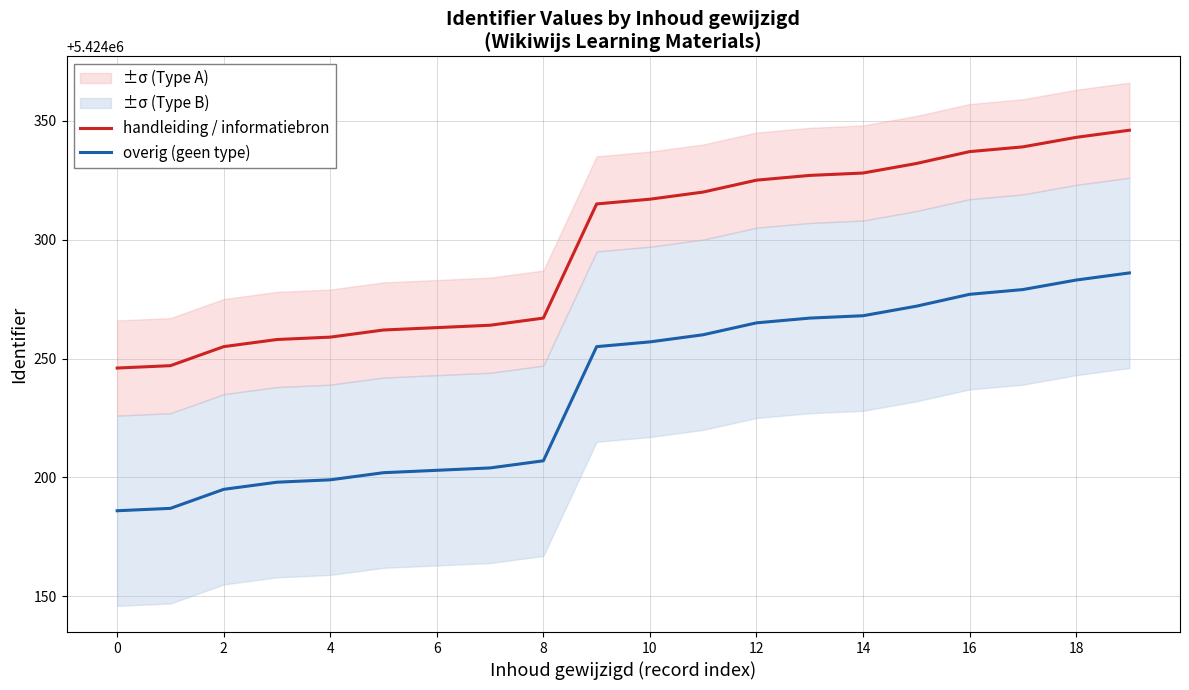

What are all the series names shown in the legend?

handleiding / informatiebron, overig (geen type)